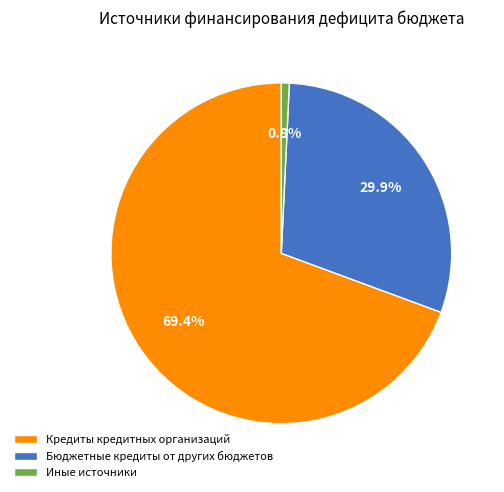

To the nearest percent, what is the average slice percentage?

33%